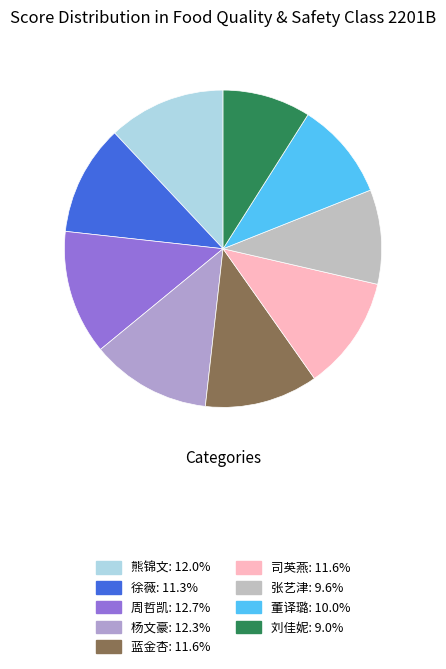

Which category has the biggest portion of the pie?

周哲凯
2238170105